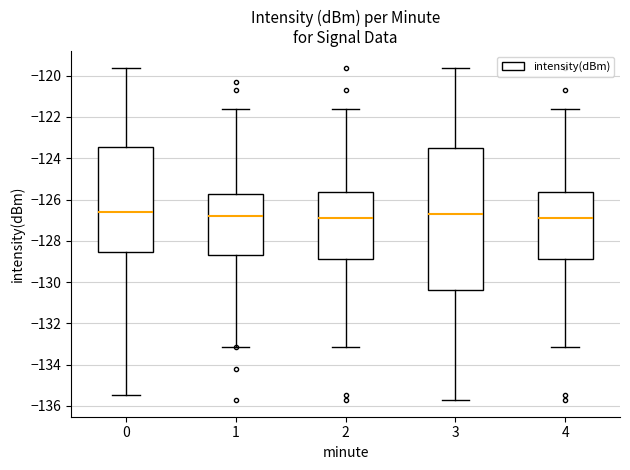

Reading left to right, read every box against the y-axis: the position of its median line, the range the box covers, and the ends of its whiskers. The values are not printed on the chart, so give them approximately, as read against the axis.

0: median -126.6, box -128.6 to -123.4, whiskers -135.4 to -119.6
1: median -126.8, box -128.6 to -125.8, whiskers -133.2 to -121.6
2: median -126.8, box -128.8 to -125.6, whiskers -133.2 to -121.6
3: median -126.6, box -130.4 to -123.6, whiskers -135.8 to -119.6
4: median -126.8, box -128.8 to -125.6, whiskers -133.2 to -121.6